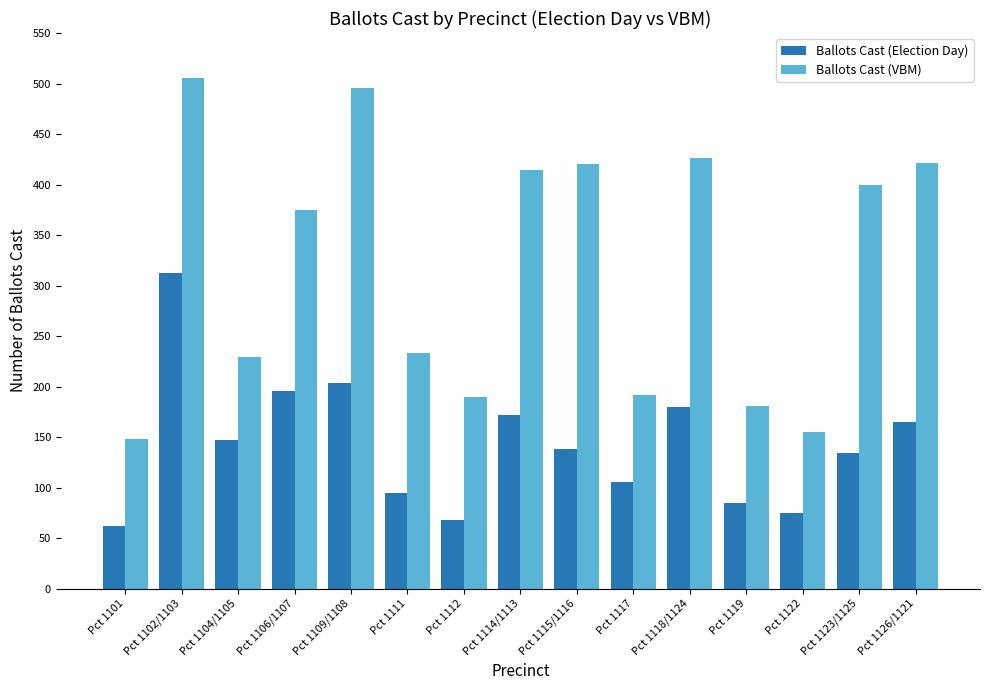

How many groups of bars are there?

15